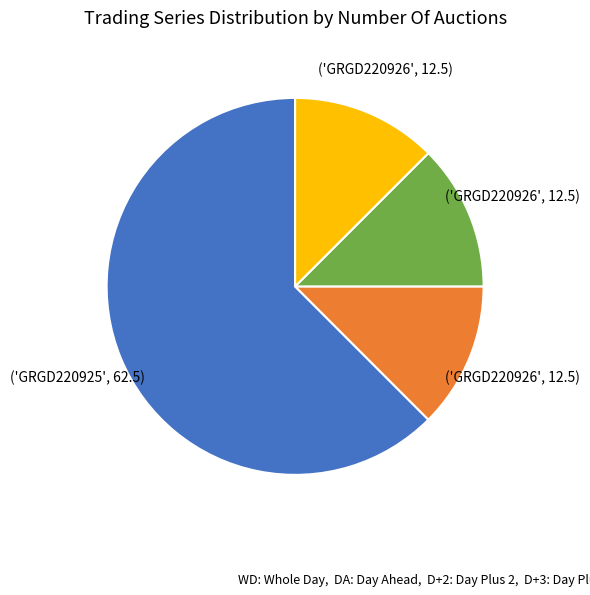

Does any single category account for the majority?

Yes